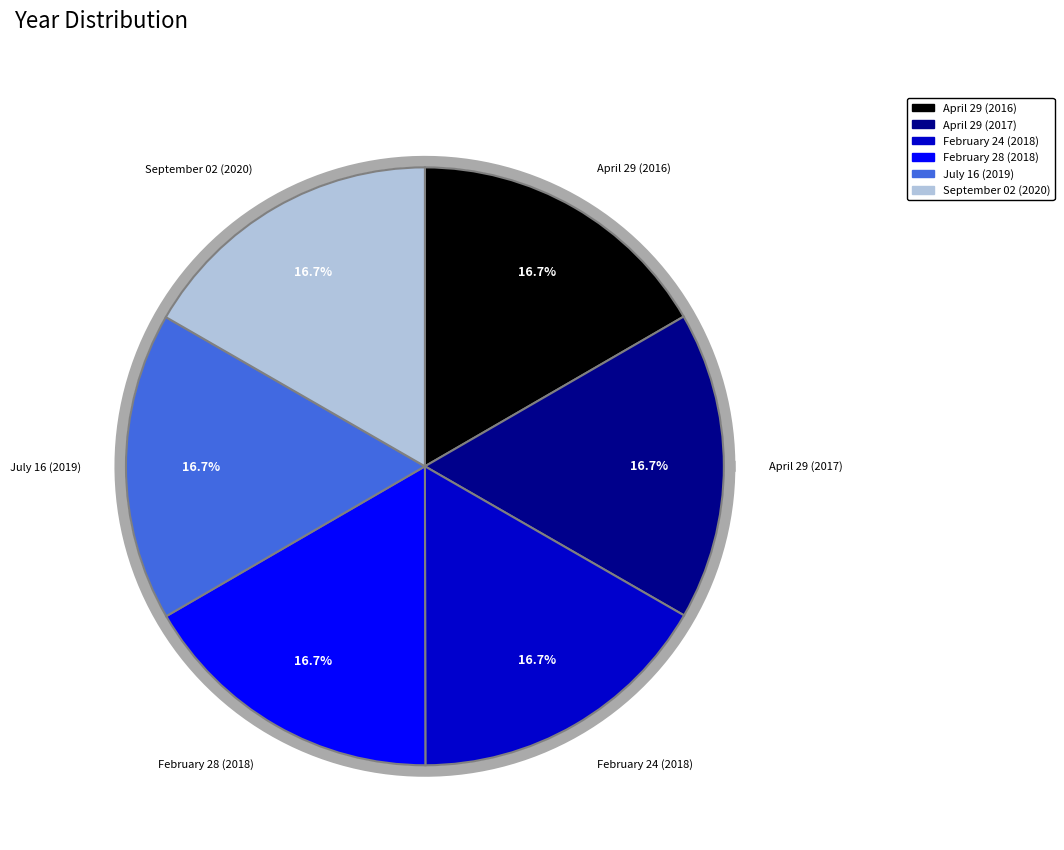

To the nearest percent, what is the average slice percentage?

17%